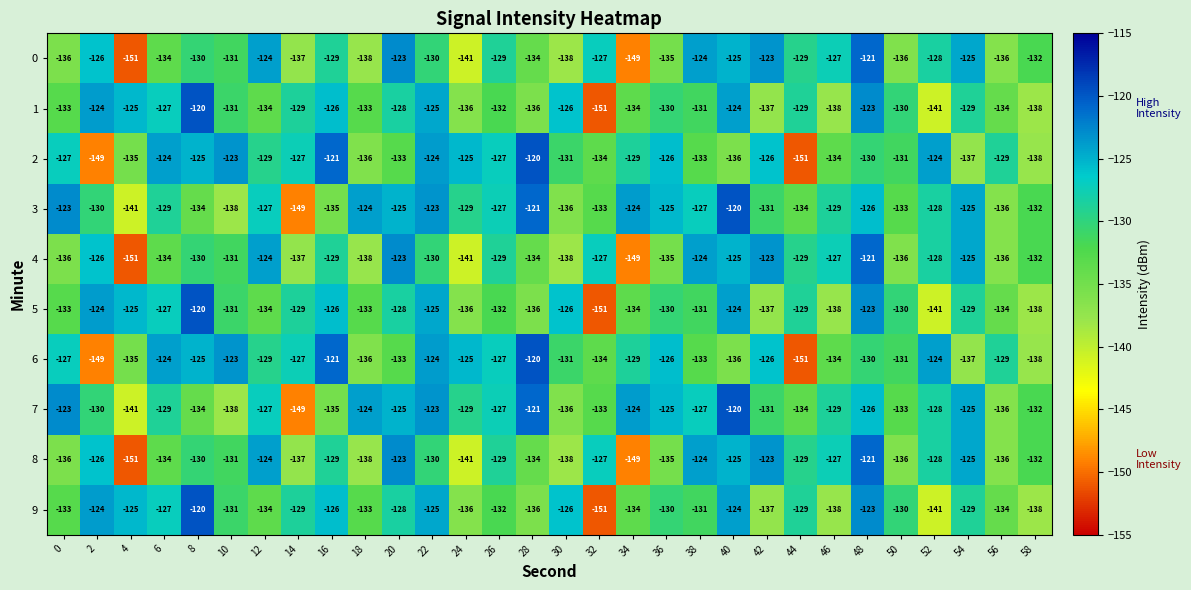

What is the difference between the maximum and minimum values in the 3 series?

29